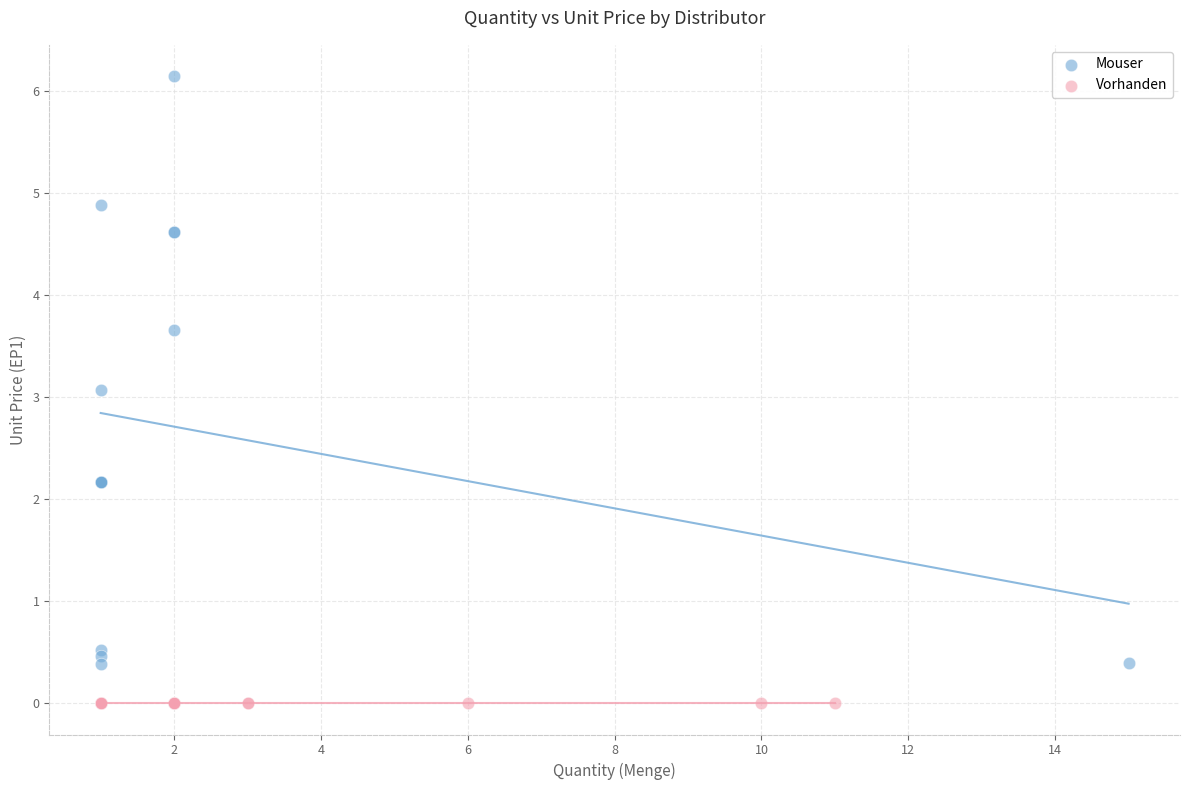

Which series contains the lowest Y value?

Vorhanden